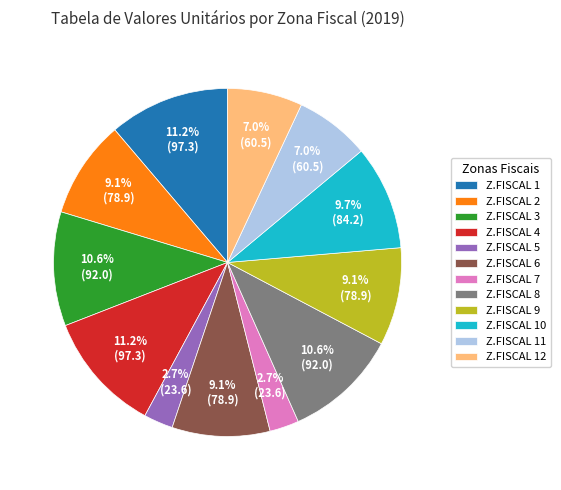

How much of the chart is everything except Z.FISCAL 8?

89.4%